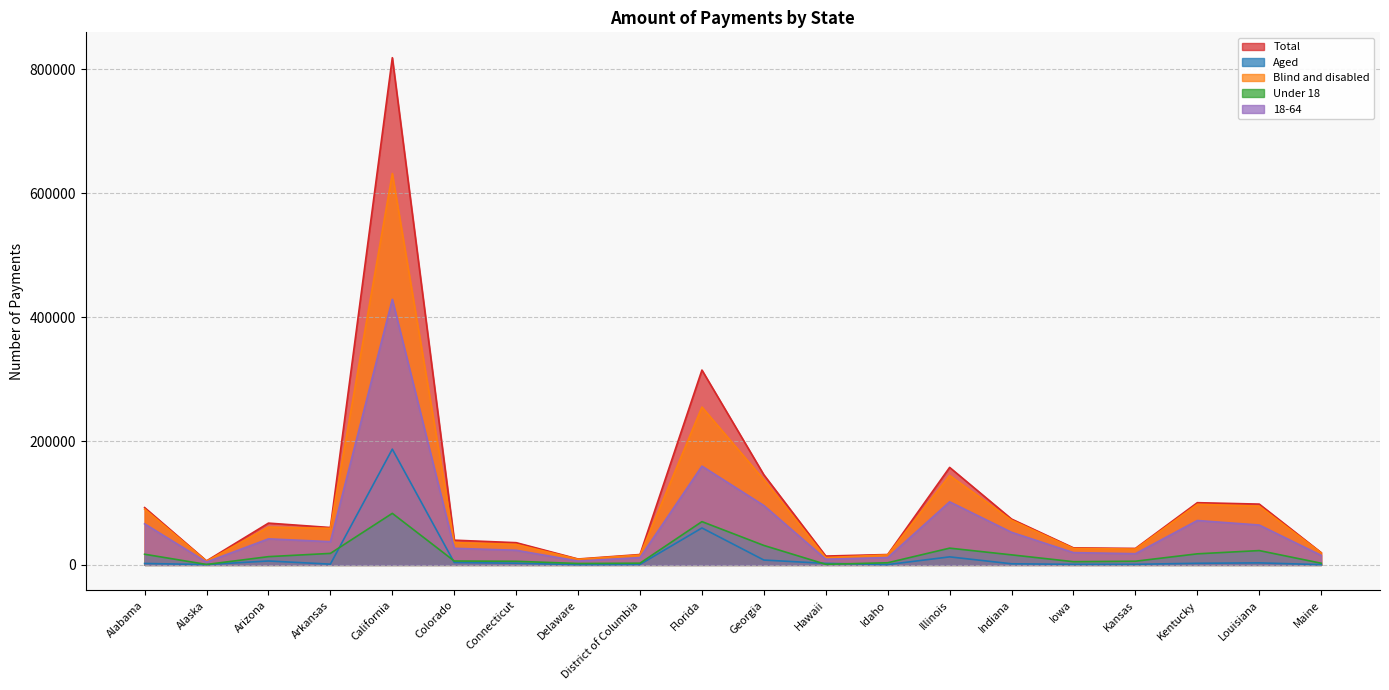

At which label does Total first exceed 60355?

Alabama